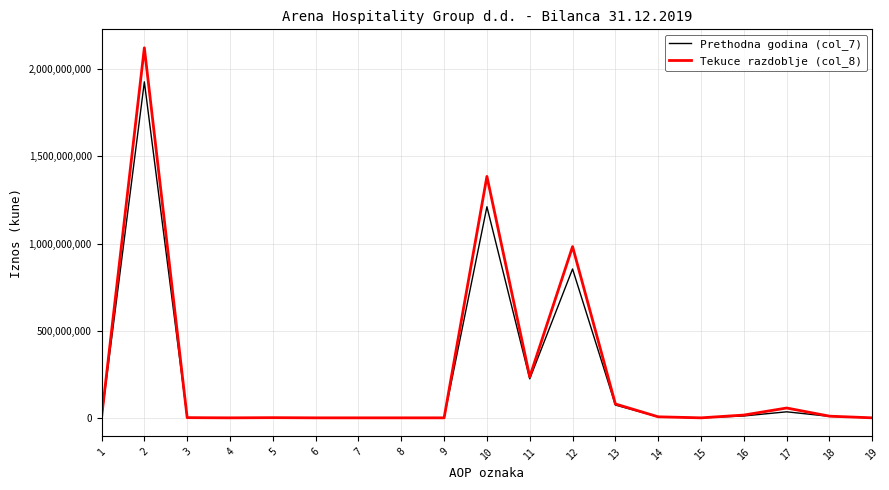

What is the maximum value shown in the chart?

2122844011